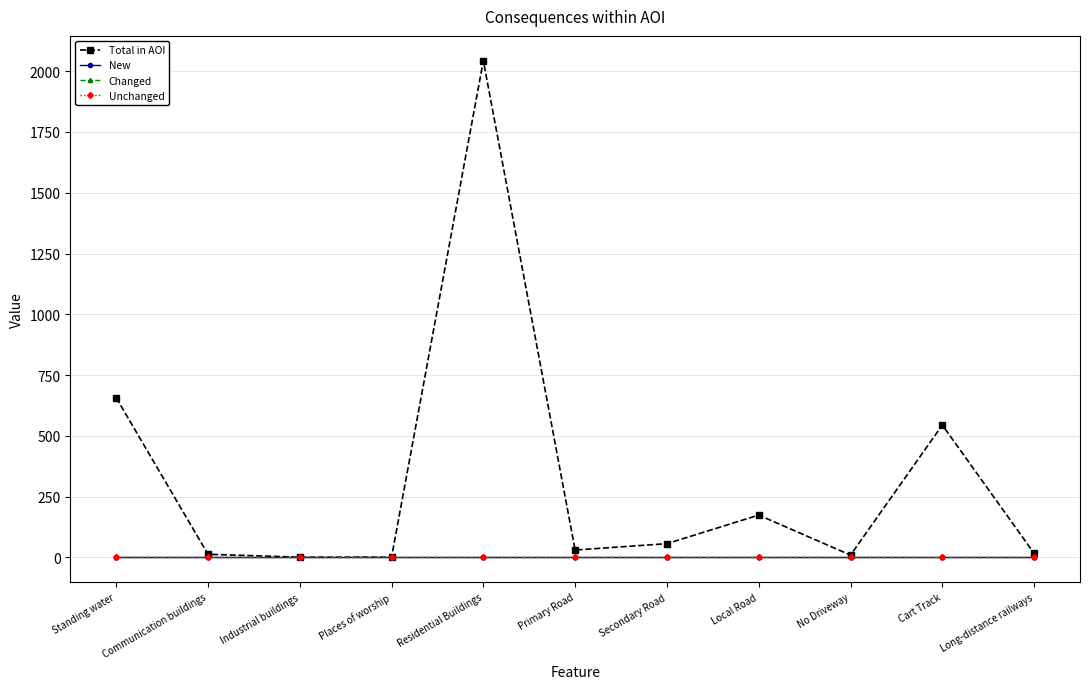

Count the number of categories in the chart.

11